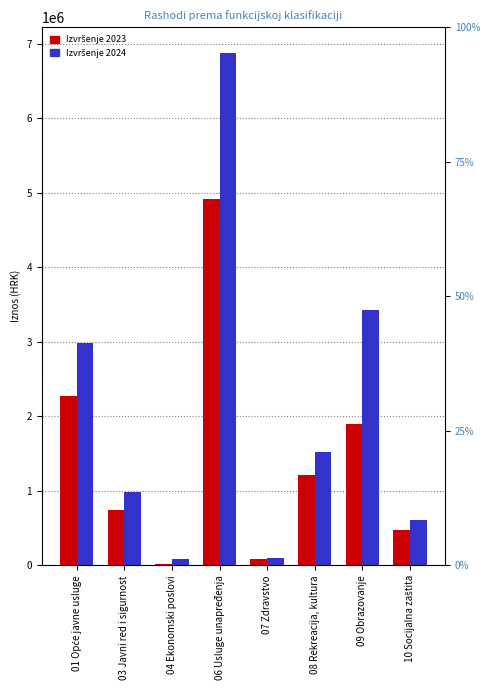

What is the difference between the Izvršenje 2023 values at 10 Socijalna zaštita and 09 Obrazovanje?

1432663.8